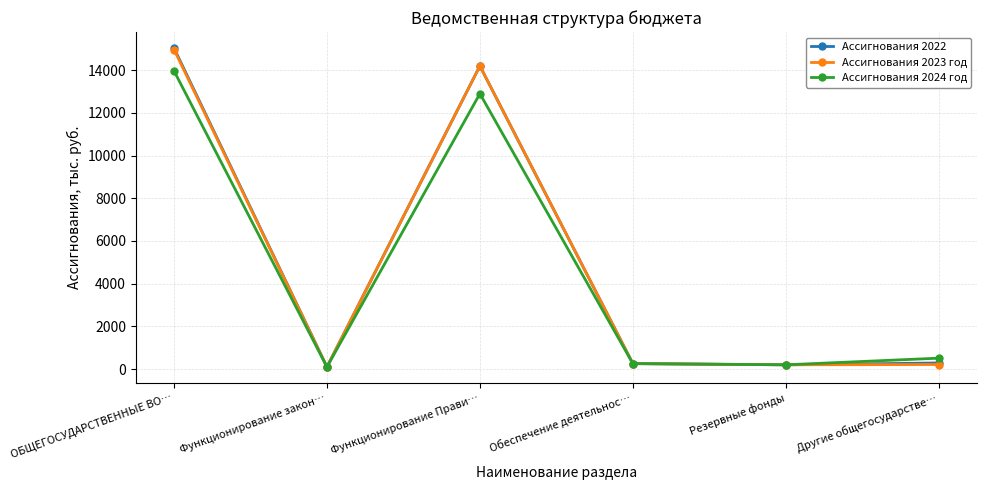

What is the sum of the Ассигнования 2022 values at Функционирование Прави… and ОБЩЕГОСУДАРСТВЕННЫЕ ВО…?

29240.0